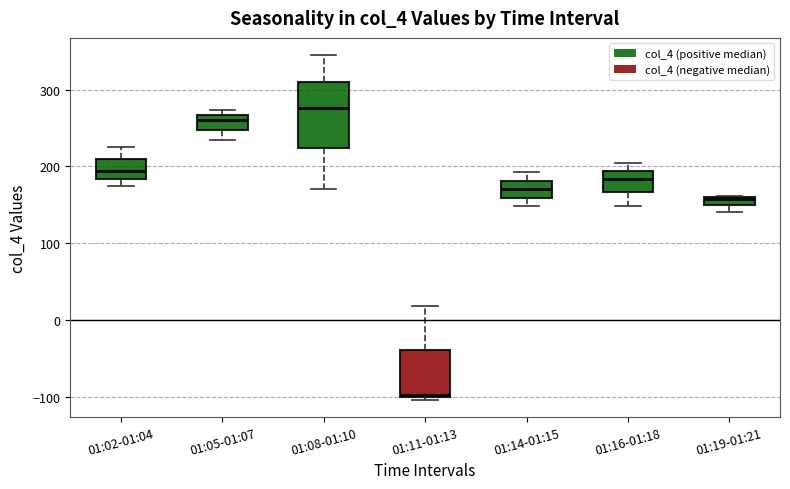

Which box is the tallest, from its lower edge to its upper edge?

01:08-01:10